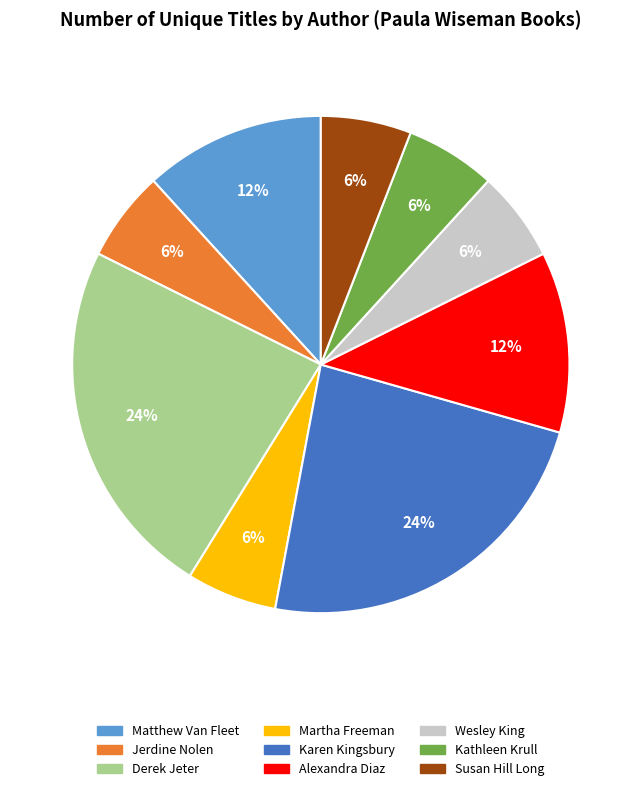

Is it true that Martha Freeman is 6% of the pie?

True